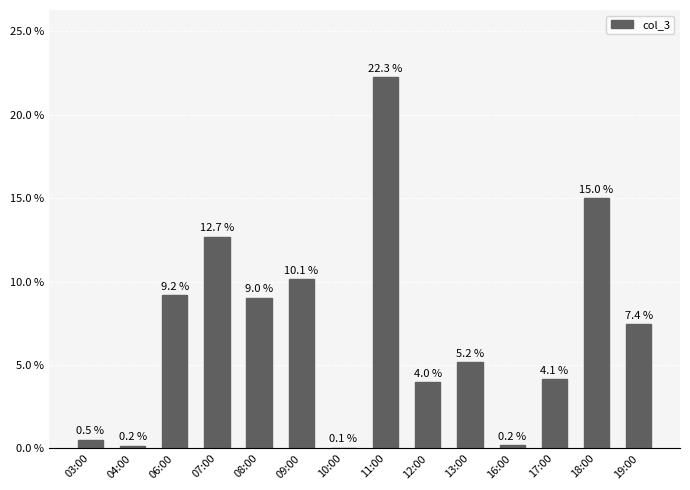

How many categories are shown in the chart?

14